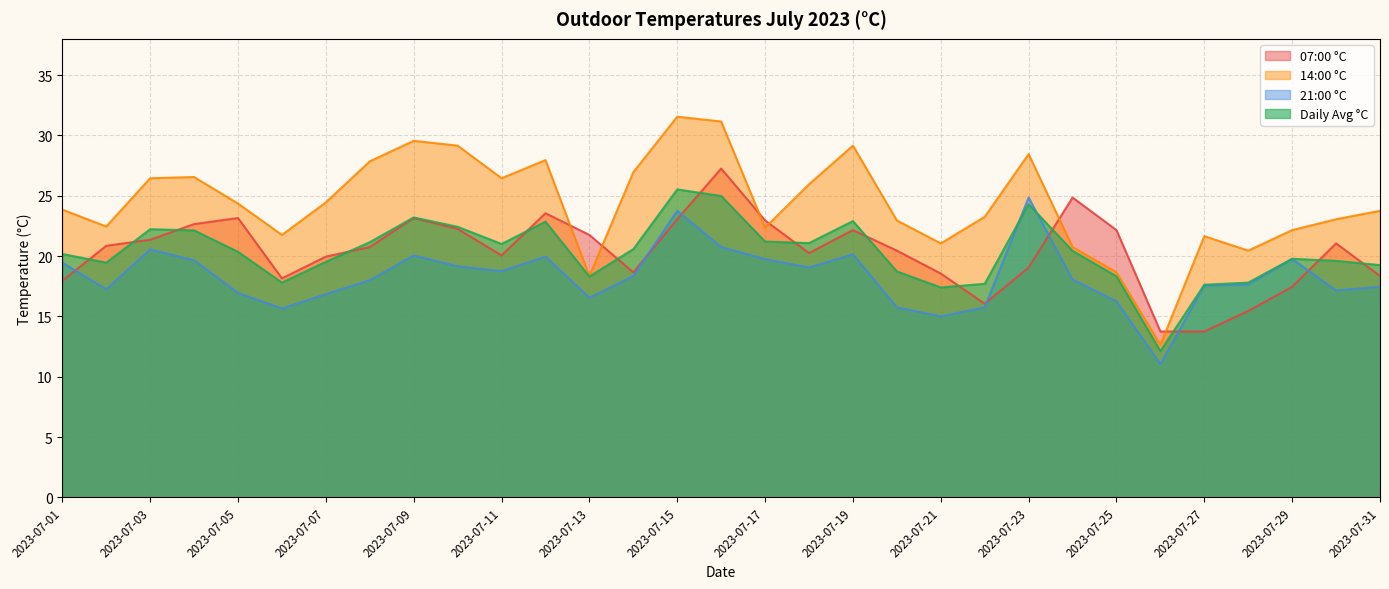

Which series has the largest total across all categories?

14:00 °C